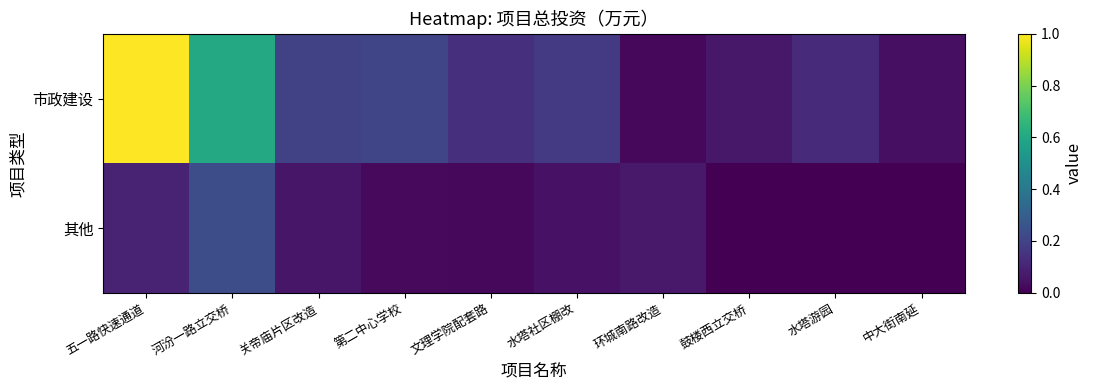

Between 水塔社区棚改 and 第二中心学校, which is larger?

第二中心学校